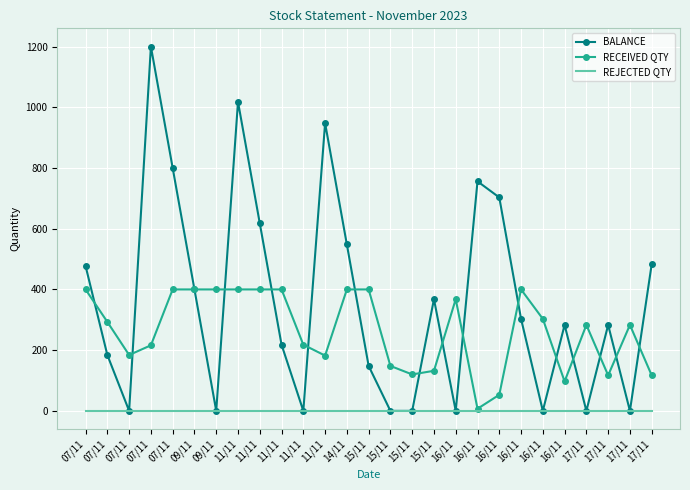

Which has a higher value, 15/11 or 15/11?

15/11